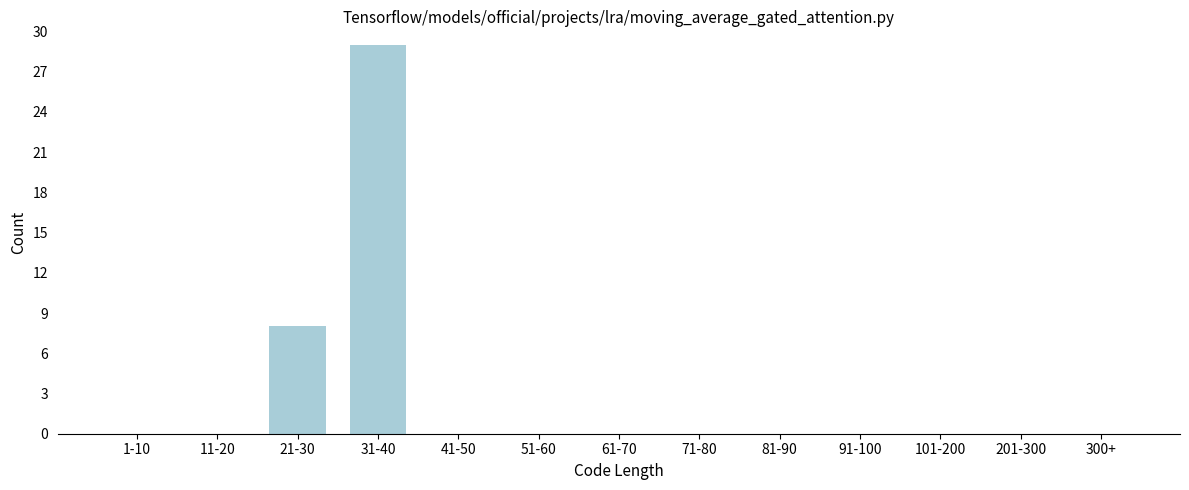

Reading left to right, list all the values displayed in this chart.

1-10=0	11-20=0	21-30=8	31-40=29	41-50=0	51-60=0	61-70=0	71-80=0	81-90=0	91-100=0	101-200=0	201-300=0	300+=0